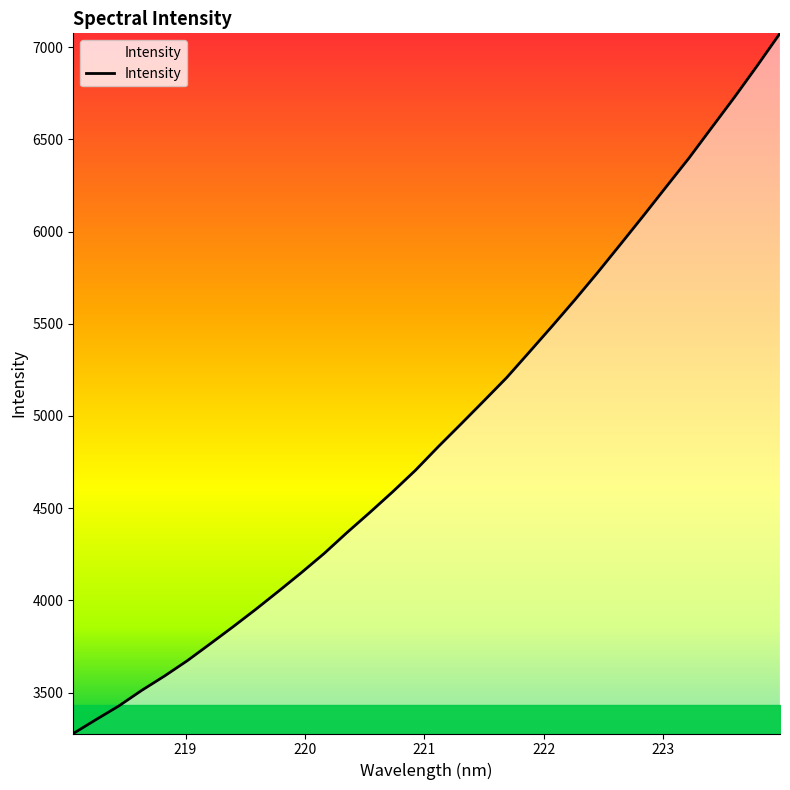

What is the smallest value displayed?

3278.0